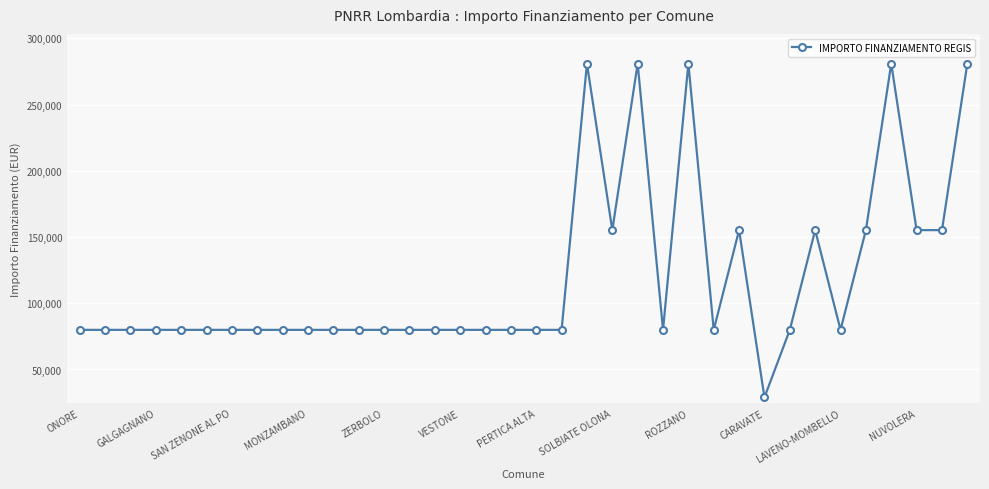

What is the maximum value shown in the chart?

280932